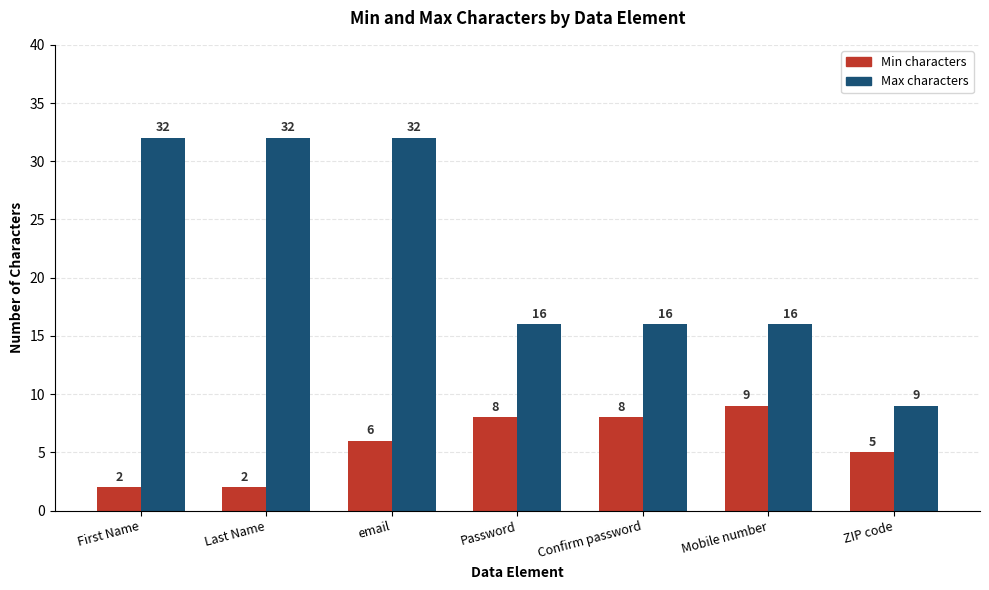

Which series changed the most between Confirm password and Mobile number?

Min characters